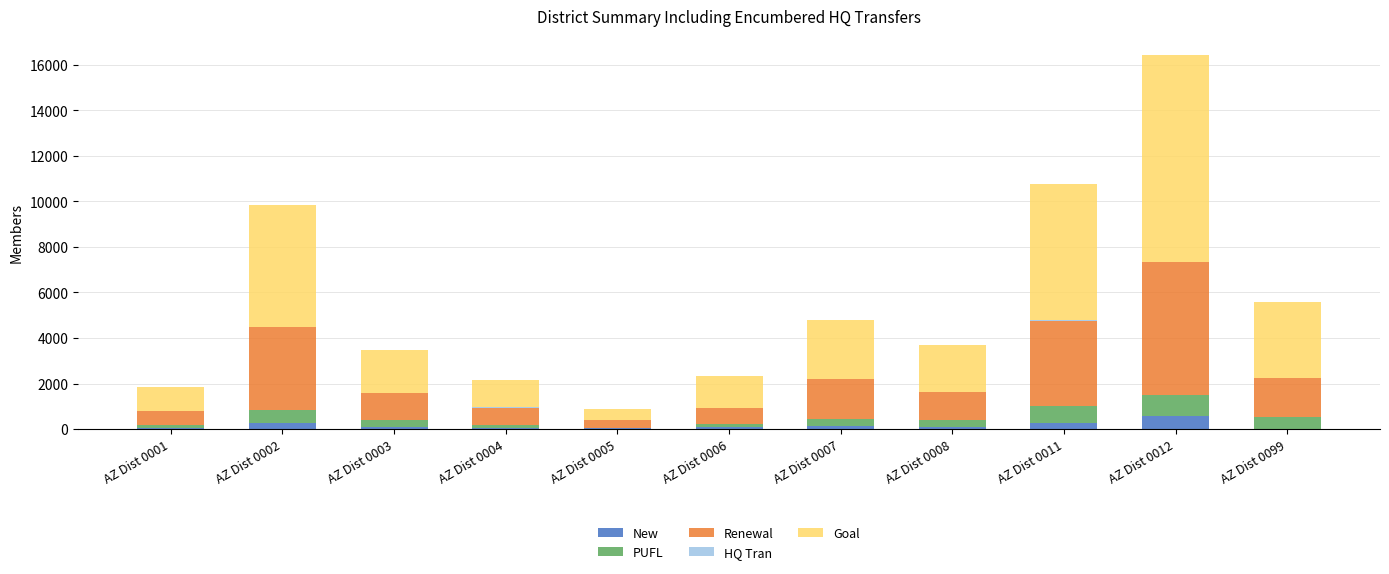

At which category is the sum across all series the highest?

AZ Dist 0012